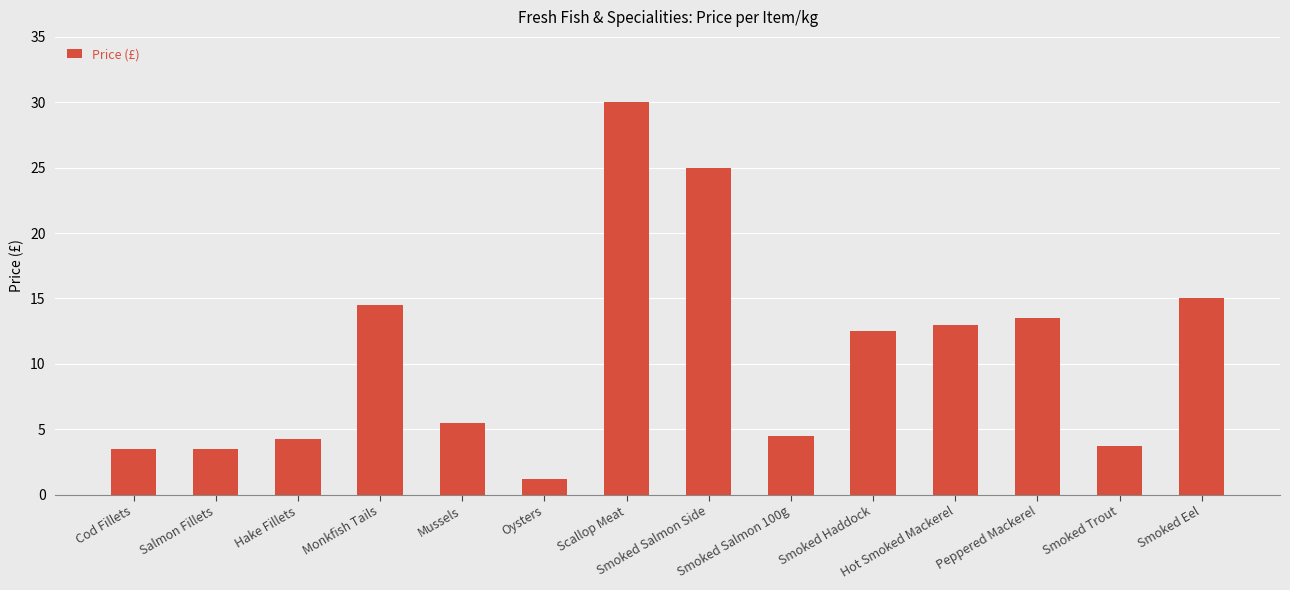

How many values exceed 12?

7